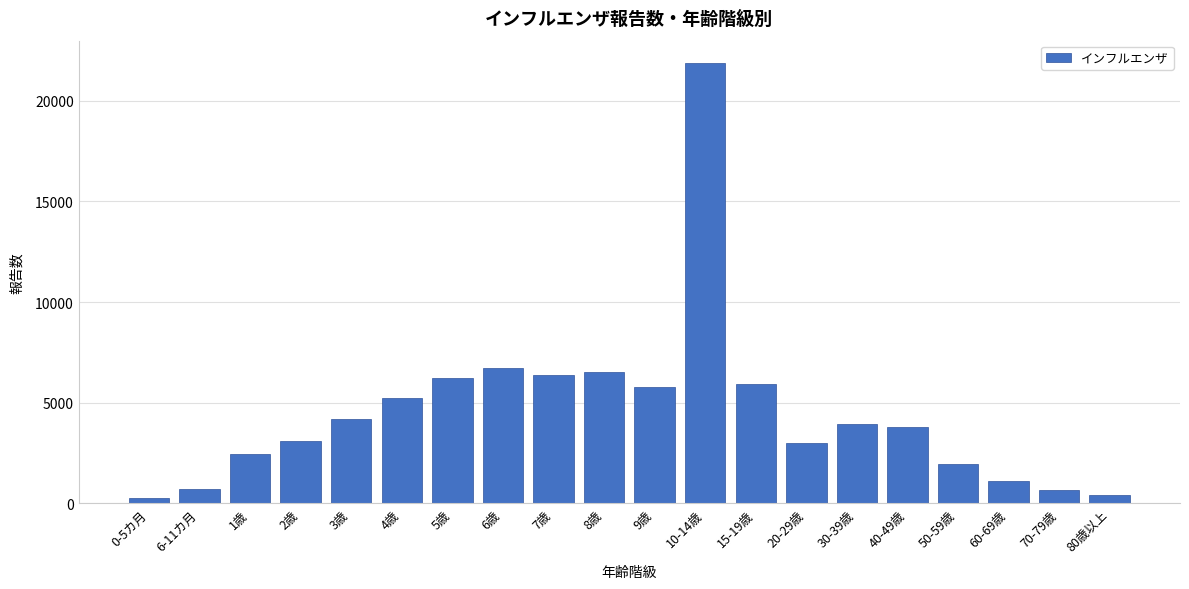

What is the sum of all values?

90353